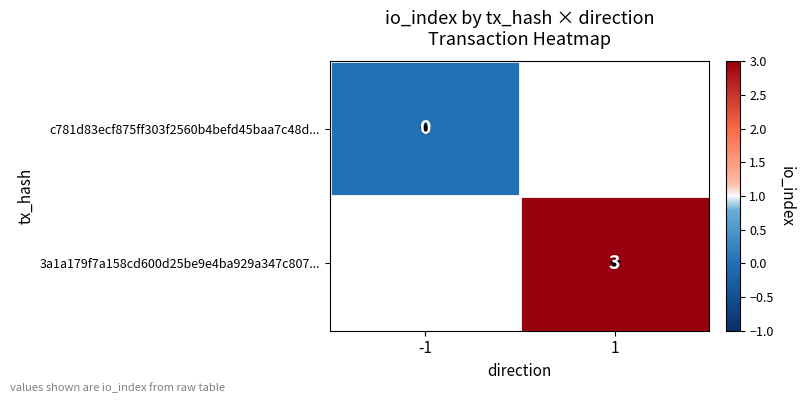

The value of 3a1a179f7a158cd600d25be9e4ba929a347c807... at 1 is 3. True or false?

True